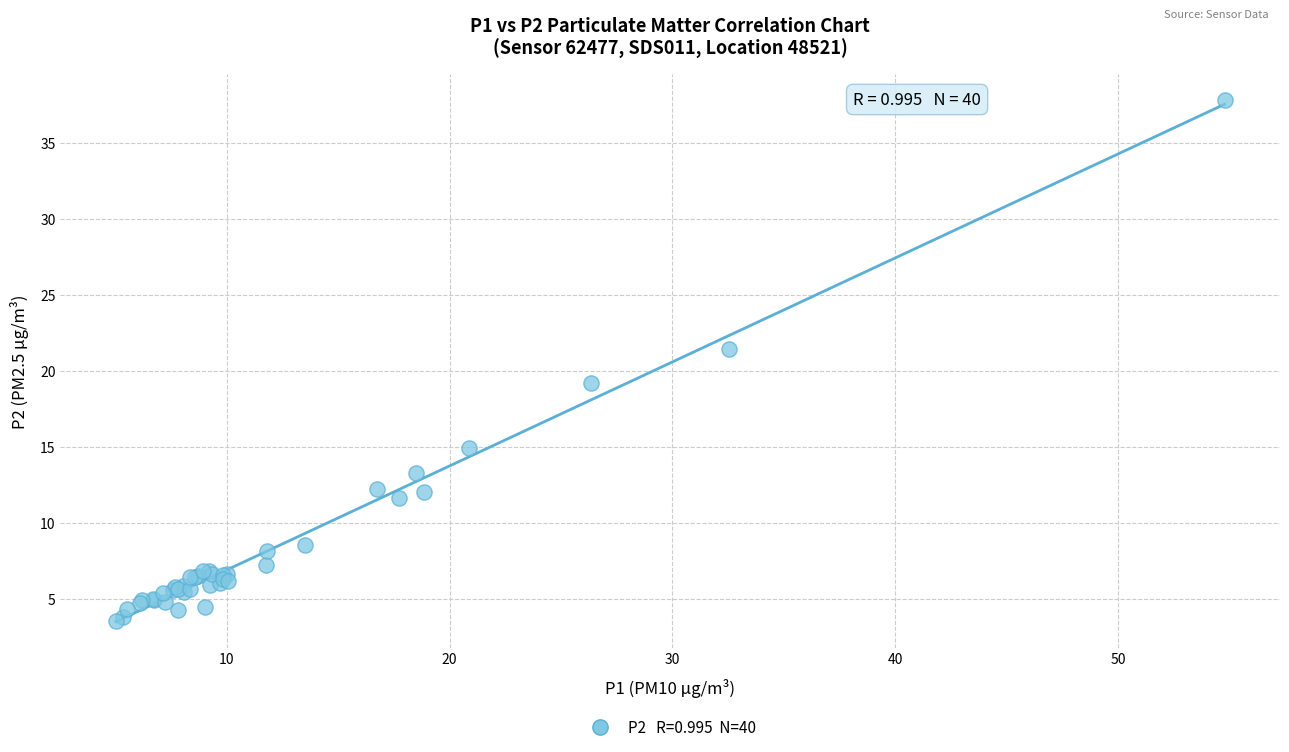

What Y value in the scatter plot is closest to 20?

19.2